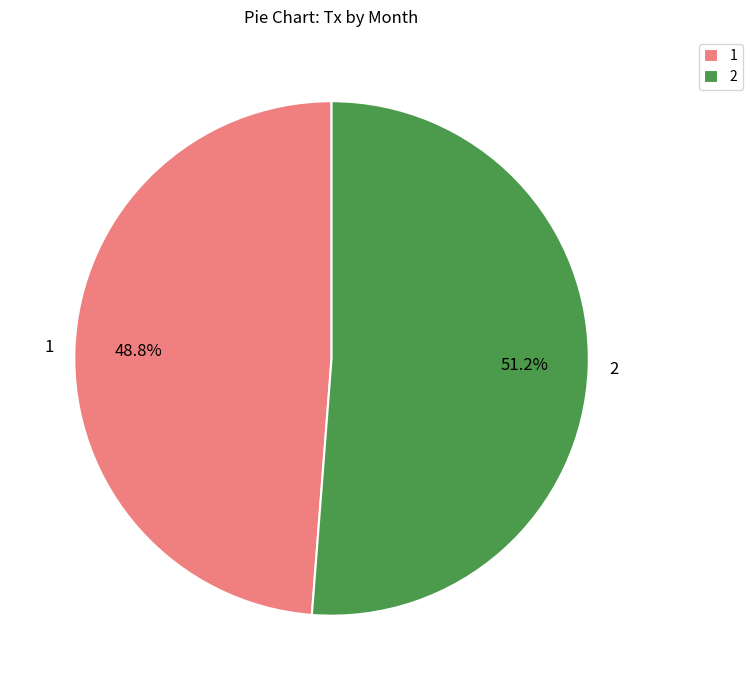

Rank the categories by value from highest to lowest.

2, 1